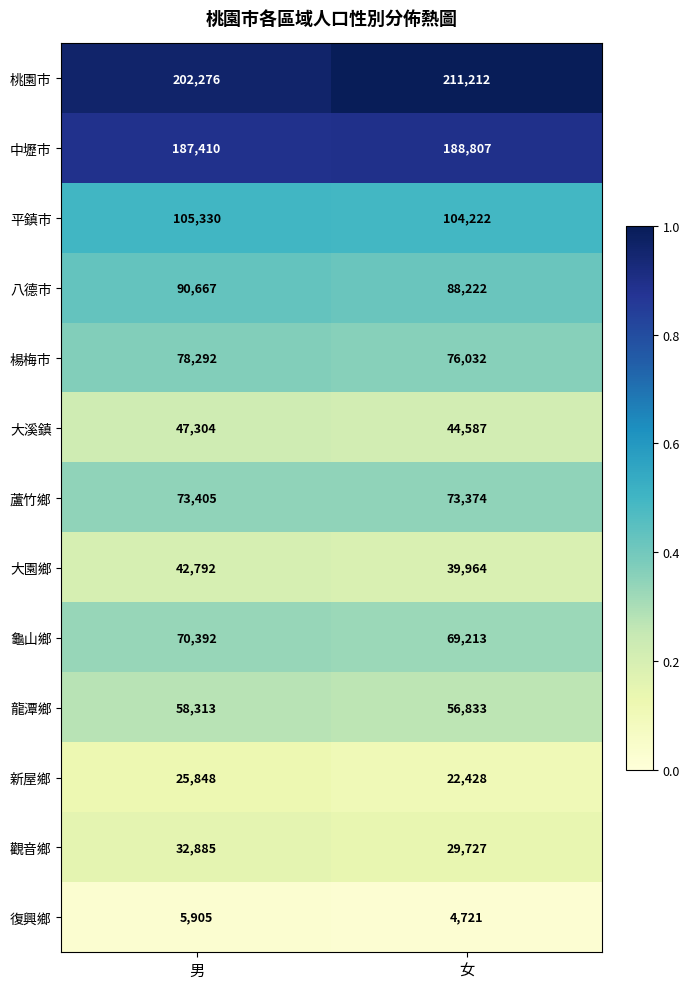

What value does the 大溪鎮 series have at 女, to the nearest 10?

44590